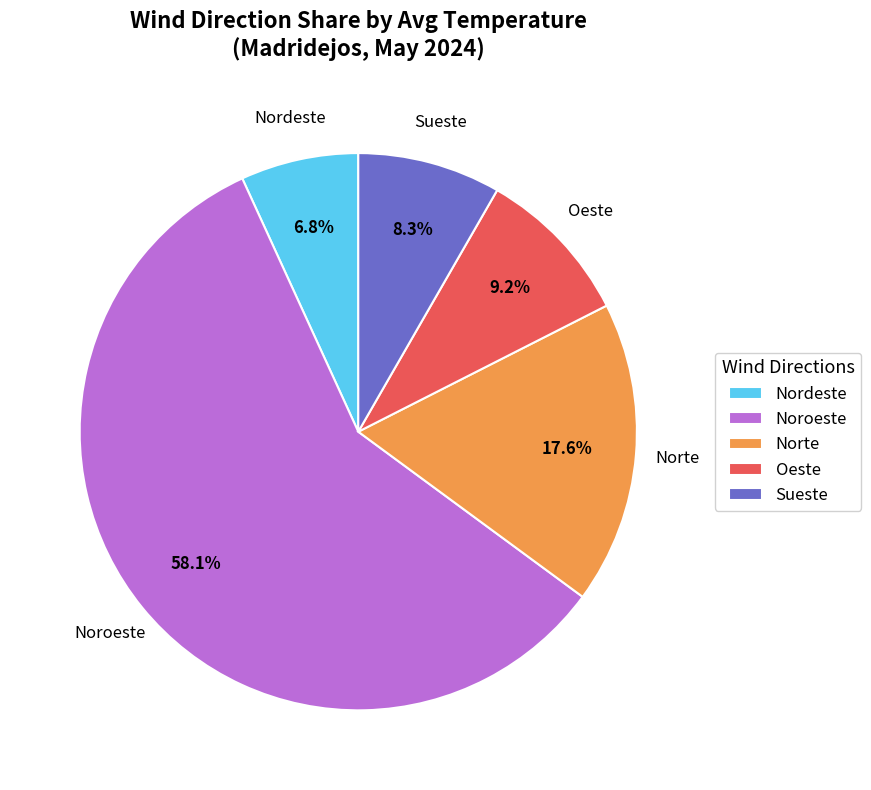

Which category has the biggest portion of the pie?

Noroeste